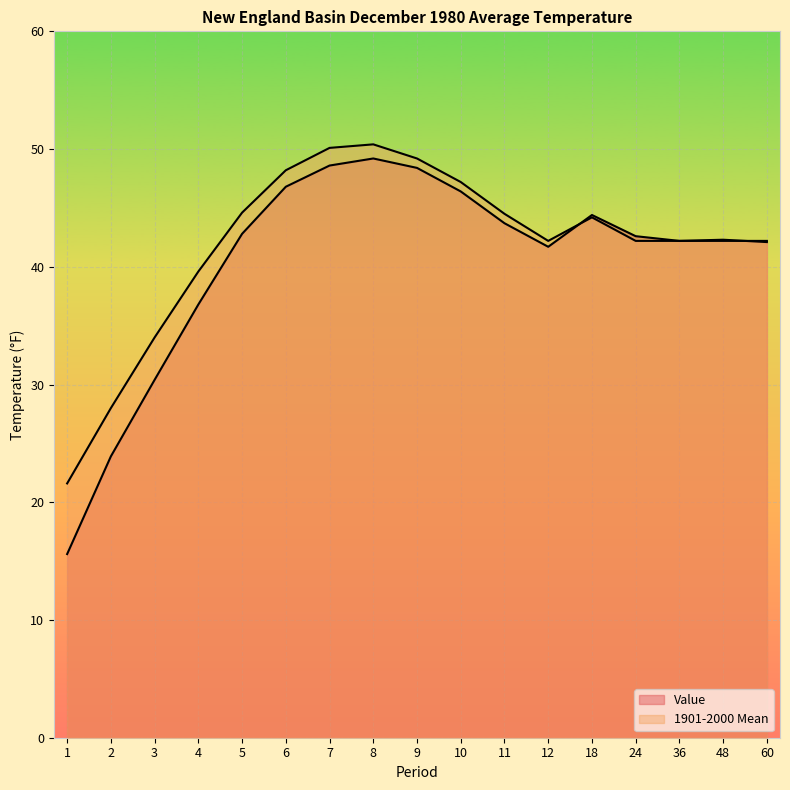

After their last crossing, which series has the higher values: 1901-2000 Mean or Value?

1901-2000 Mean